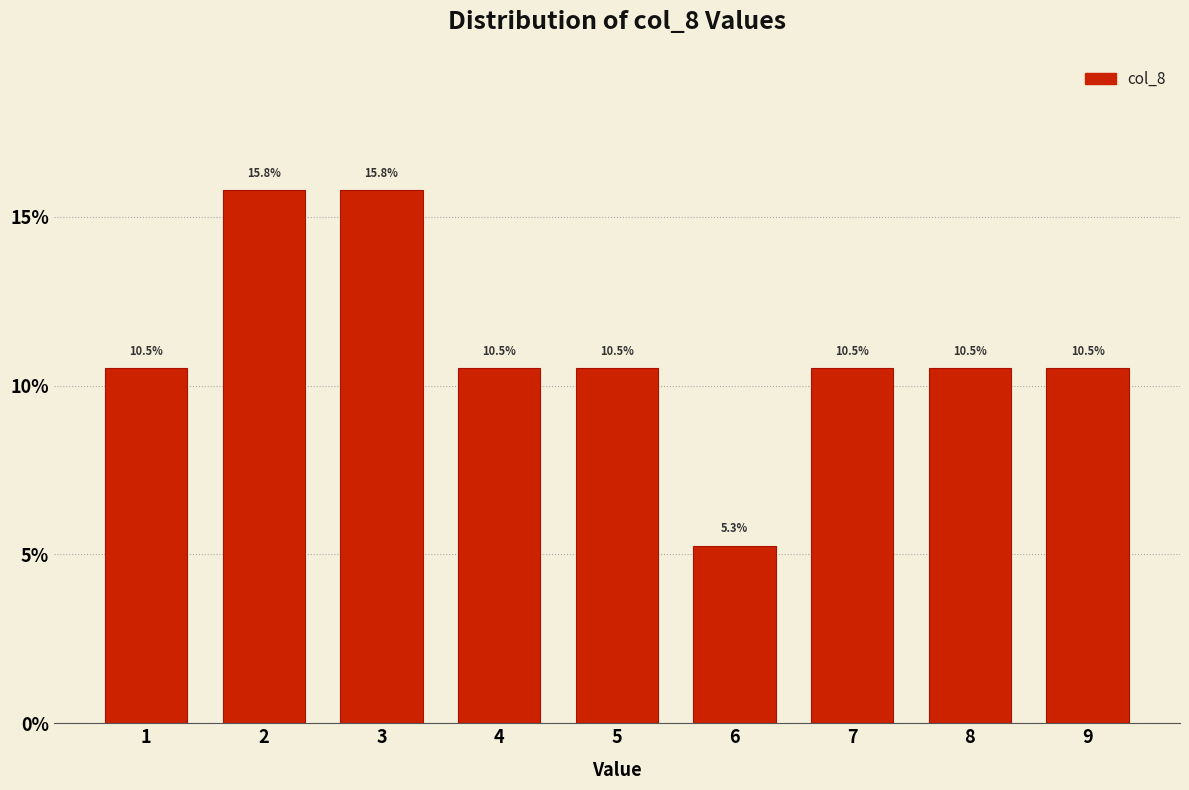

Reading left to right, transcribe this chart: for each bar, give the range it covers on the x-axis and its height.

0.5 to 1.5: 10.5
1.5 to 2.5: 15.8
2.5 to 3.5: 15.8
3.5 to 4.5: 10.5
4.5 to 5.5: 10.5
5.5 to 6.5: 5.3
6.5 to 7.5: 10.5
7.5 to 8.5: 10.5
8.5 to 9.5: 10.5